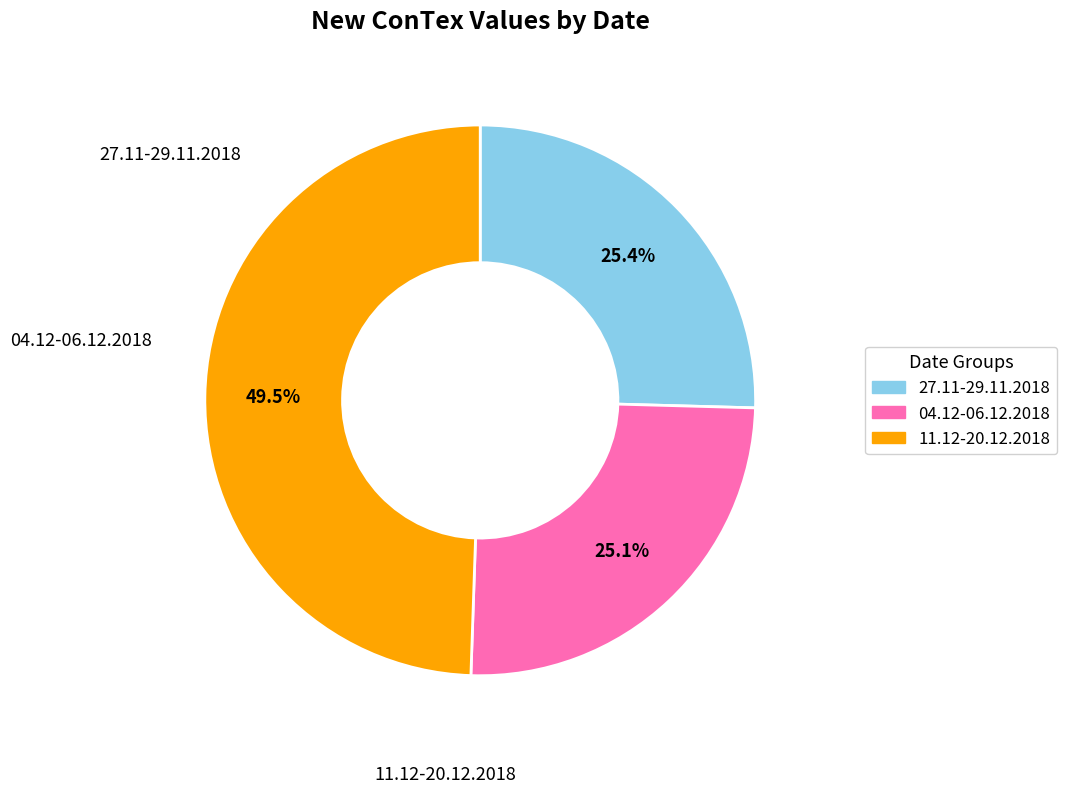

Does any single category account for the majority?

No